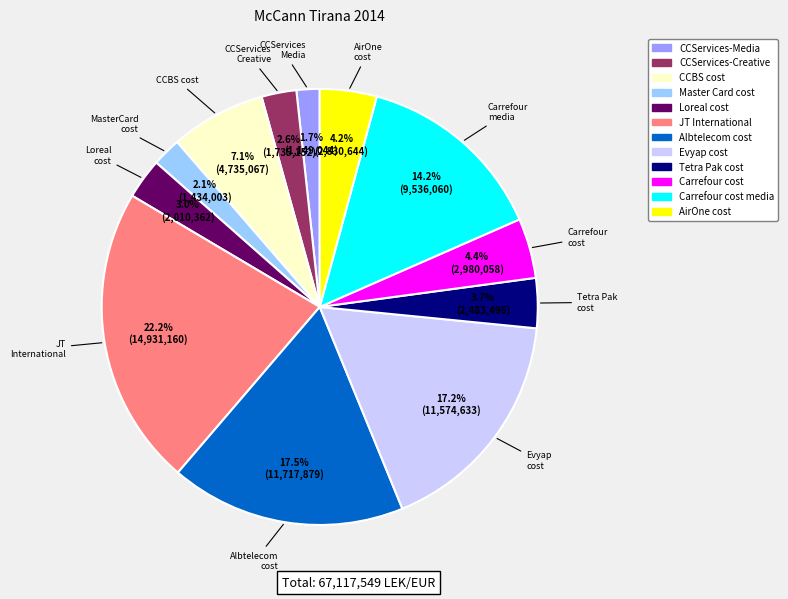

Is there any slice that represents more than half of the pie?

No